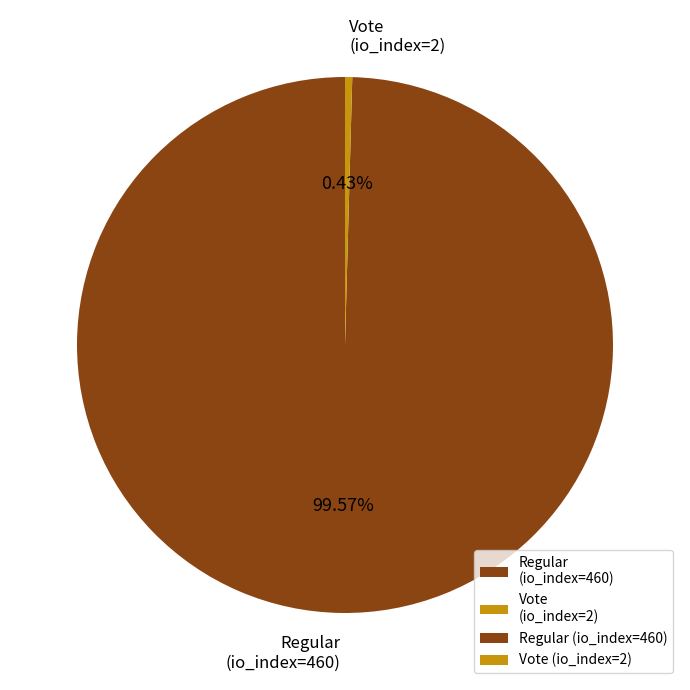

Rank the categories by value from highest to lowest.

Regular (io_index=460), Vote (io_index=2)